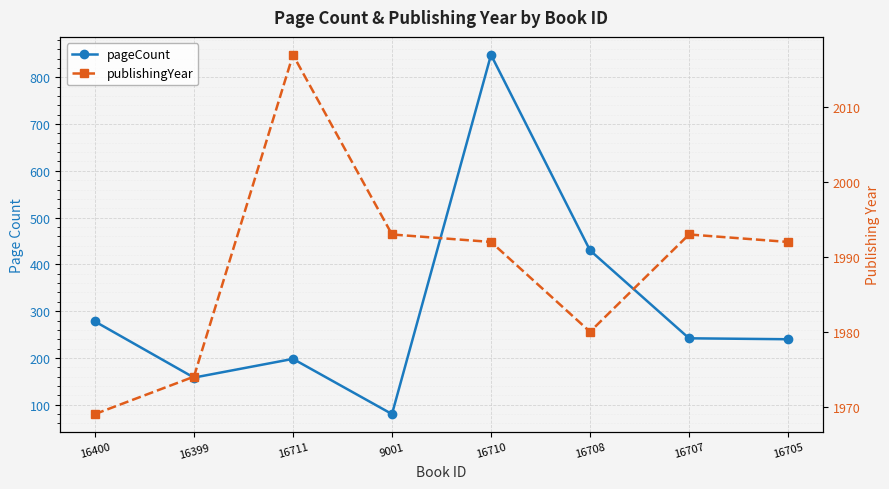

True or false: pageCount and publishingYear intersect in this chart.

False